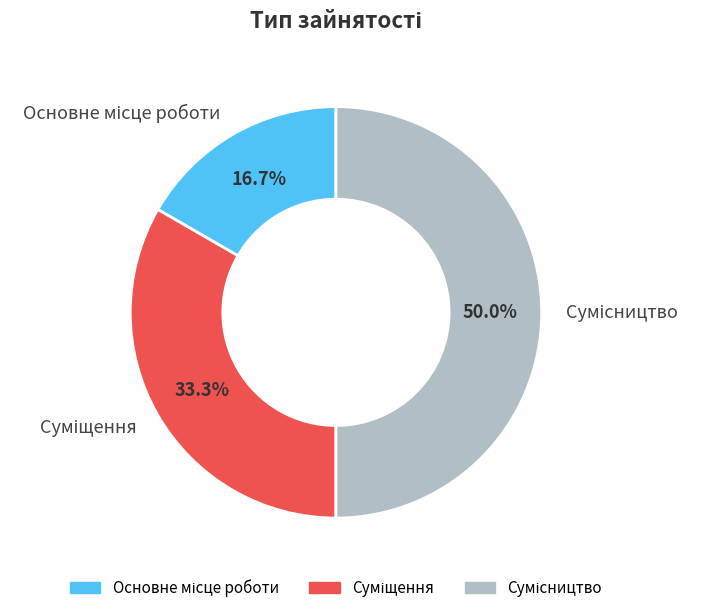

What is the largest slice in the pie chart?

Сумісництво